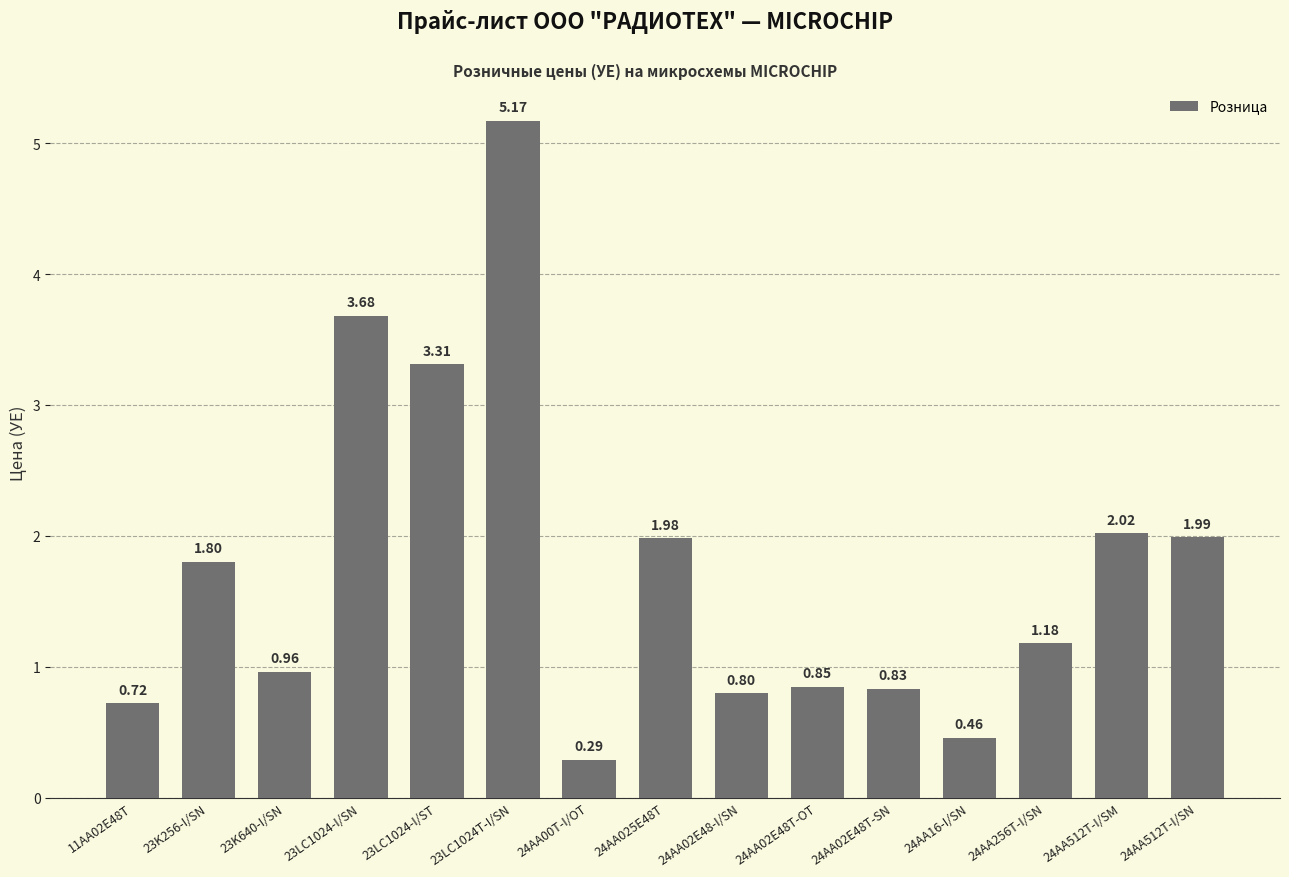

The value at 23K256-I/SN is 1.8. True or false?

True